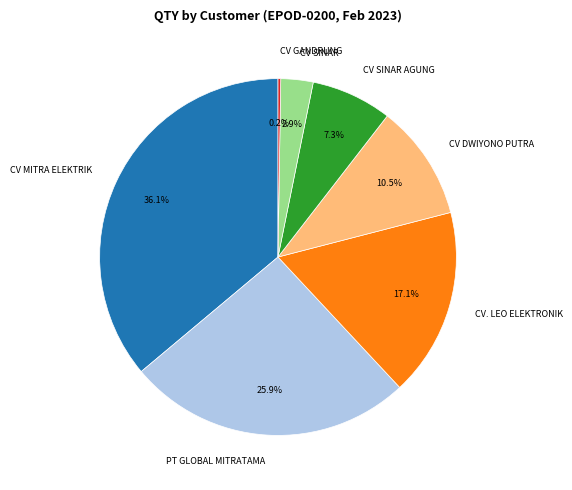

What is the largest slice in the pie chart?

CV MITRA ELEKTRIK